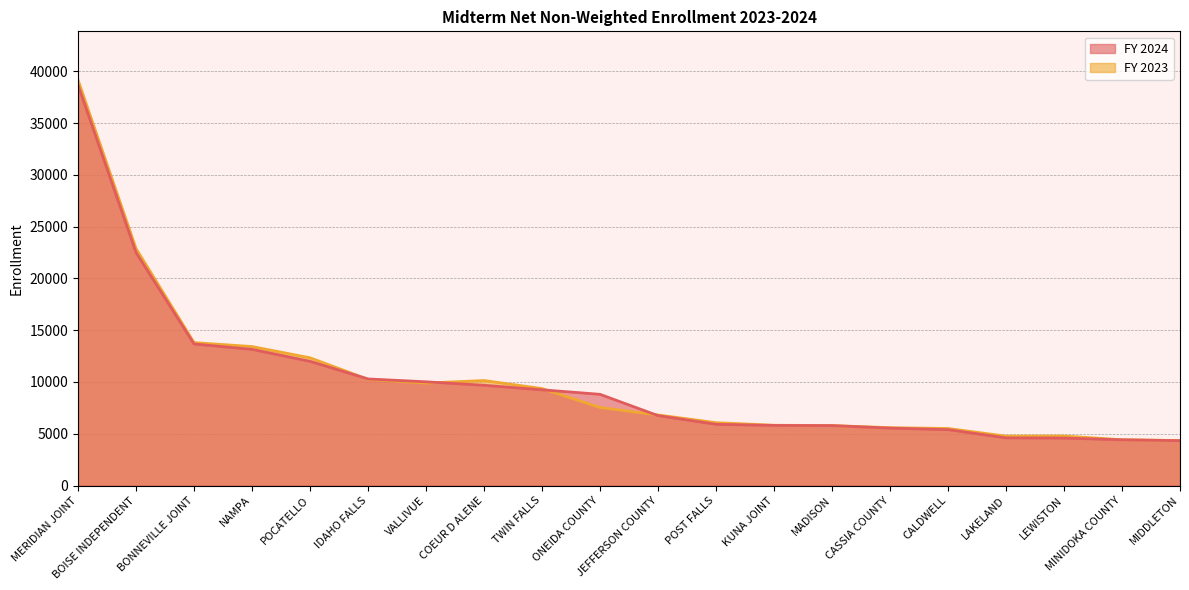

What position from the left is JEFFERSON COUNTY?

11